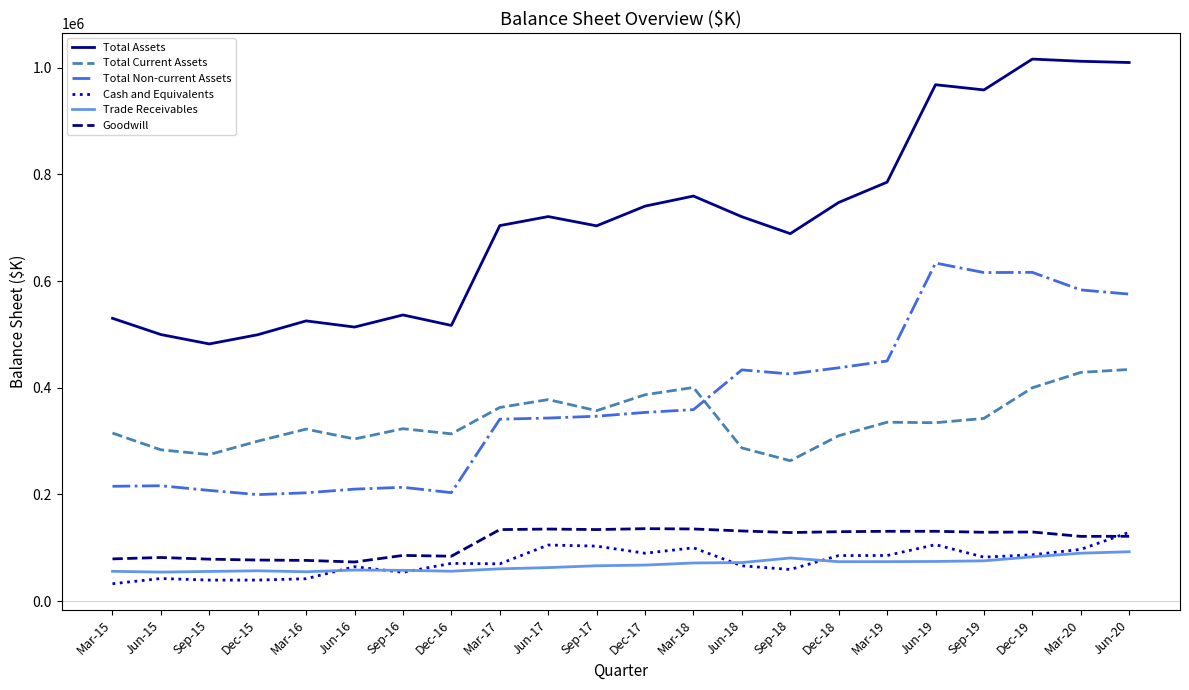

True or false: Total Assets and Goodwill cross at least once.

False